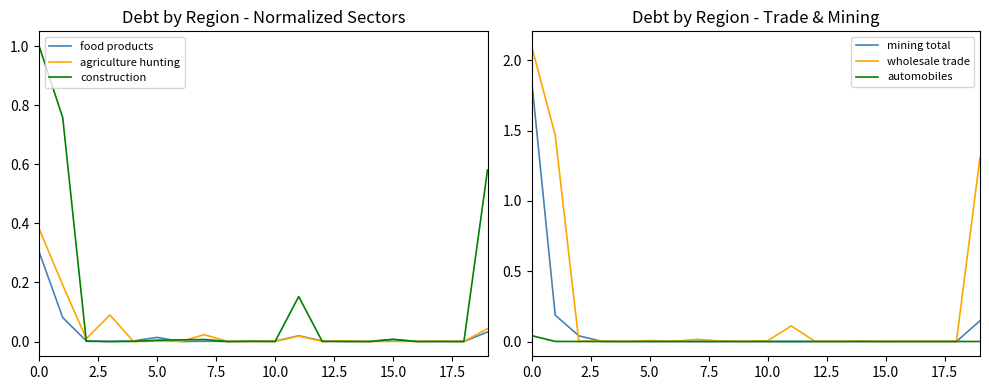

Which series has the widest spread of values?

wholesale trade